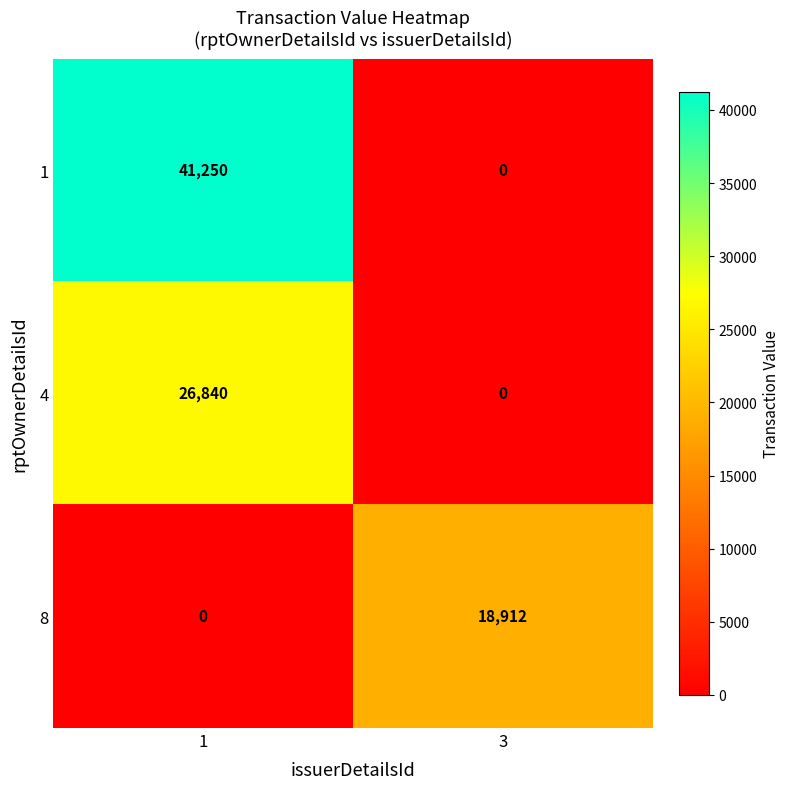

What is the total value across all series at 3?

18912